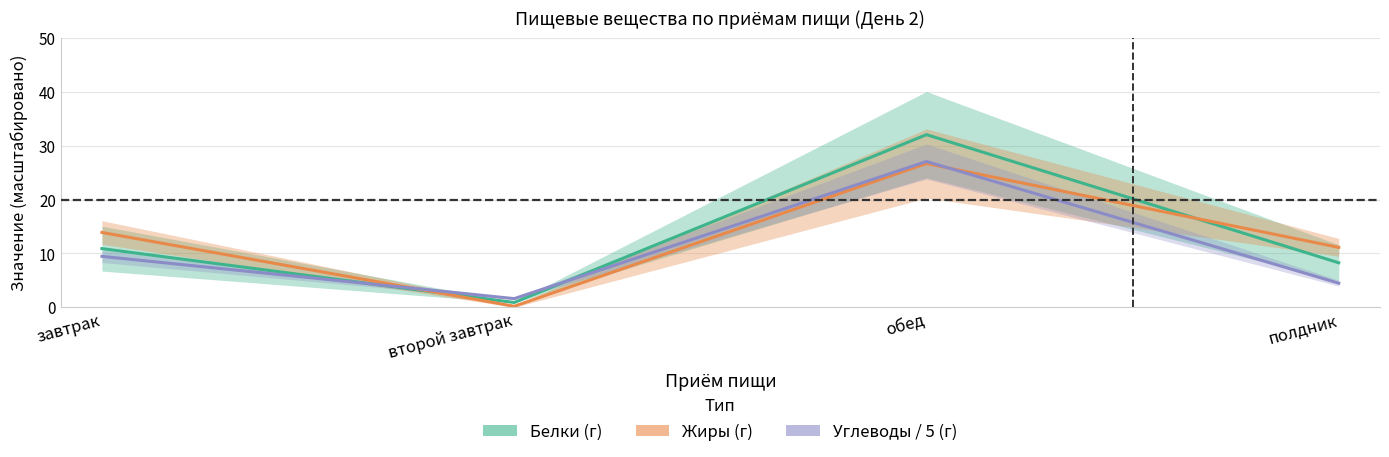

How many times do Жиры (г) and Углеводы / 5 (г) cross each other?

2